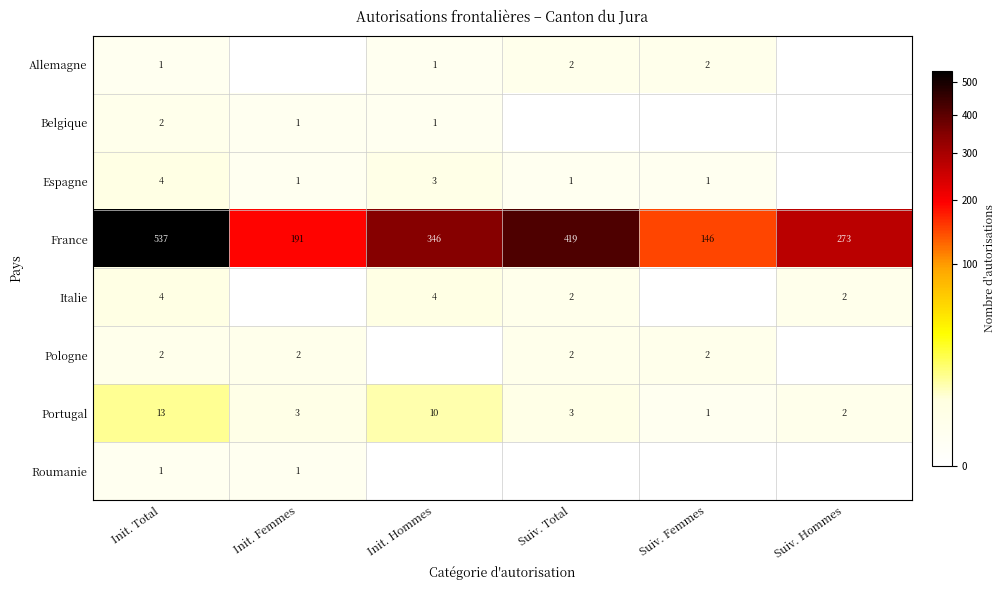

Which category has the lowest value across all series?

Init. Femmes